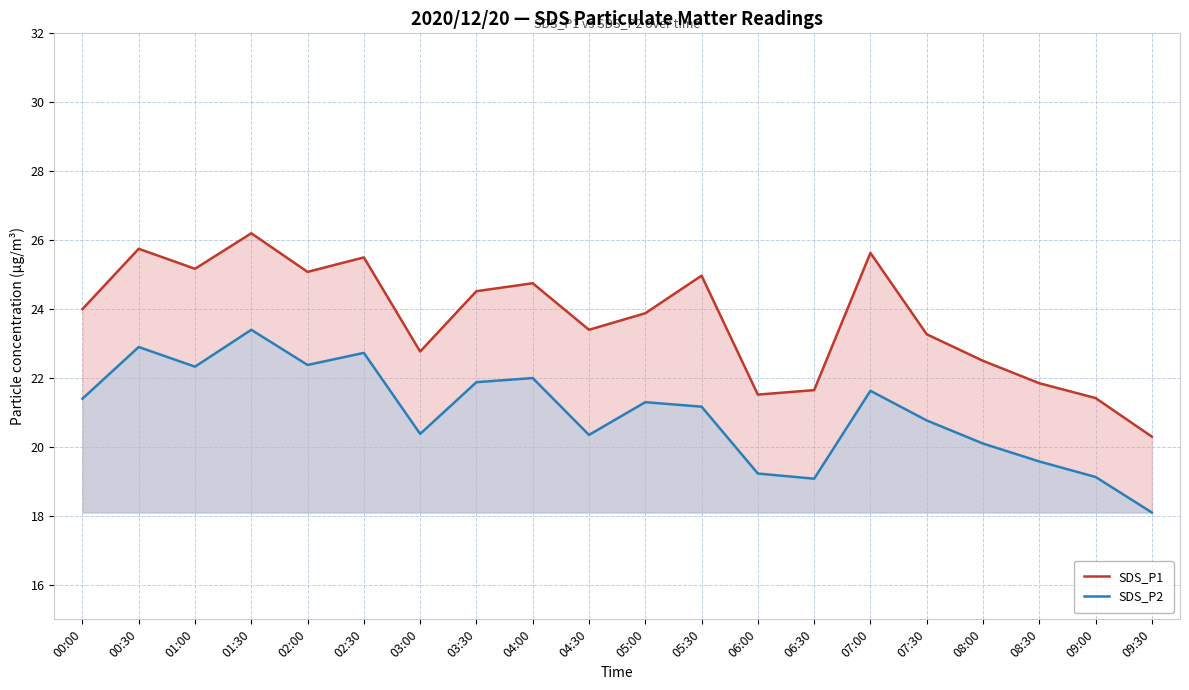

How many values in the SDS_P2 series exceed 21?

11